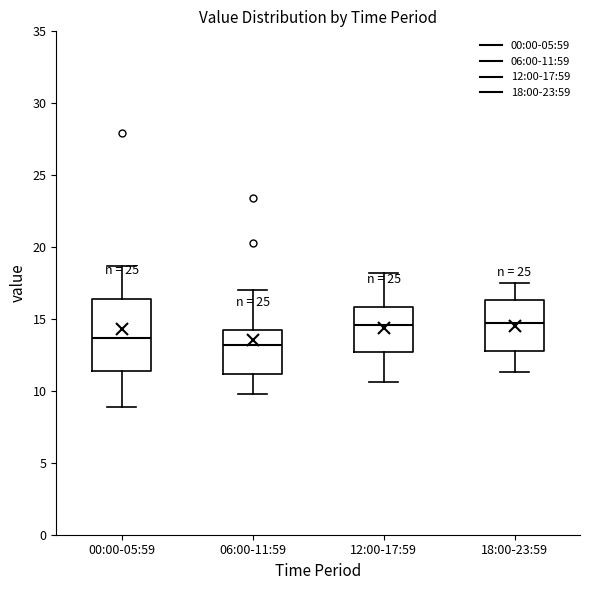

Reading left to right, transcribe this box plot: for each box, give where its median line is, the range the box spans, and where its two whiskers end, as read against the y-axis. The values are not printed on the chart, so give them approximately, as read against the axis.

00:00-05:59: median 13.5, box 11.5 to 16.5, whiskers 9.0 to 18.5
06:00-11:59: median 13.0, box 11.0 to 14.0, whiskers 10.0 to 17.0
12:00-17:59: median 14.5, box 12.5 to 16.0, whiskers 10.5 to 18.0
18:00-23:59: median 14.5, box 13.0 to 16.5, whiskers 11.5 to 17.5